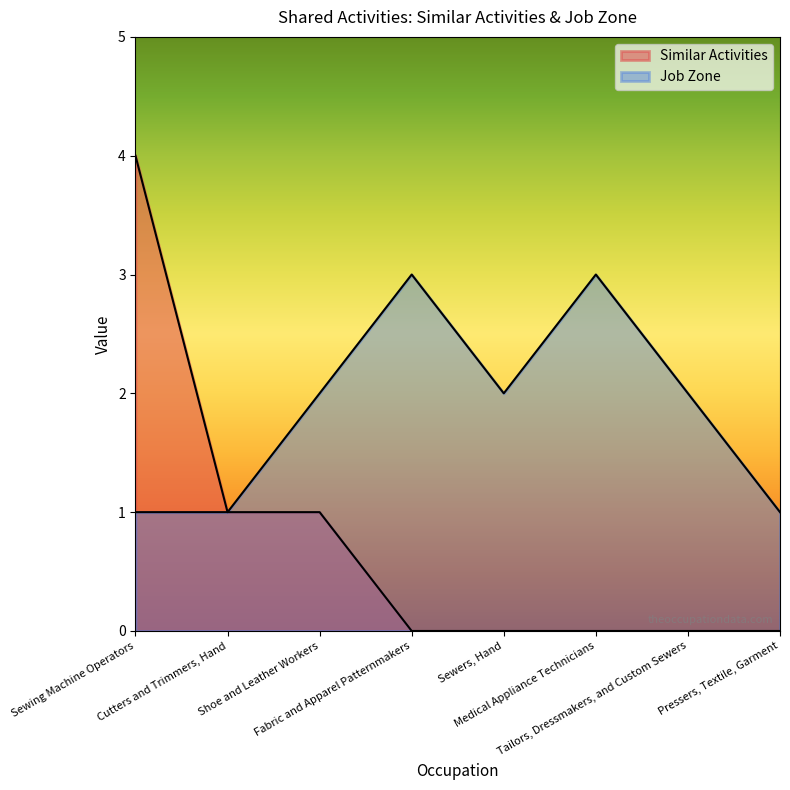

Which series has the largest total across all categories?

Job Zone